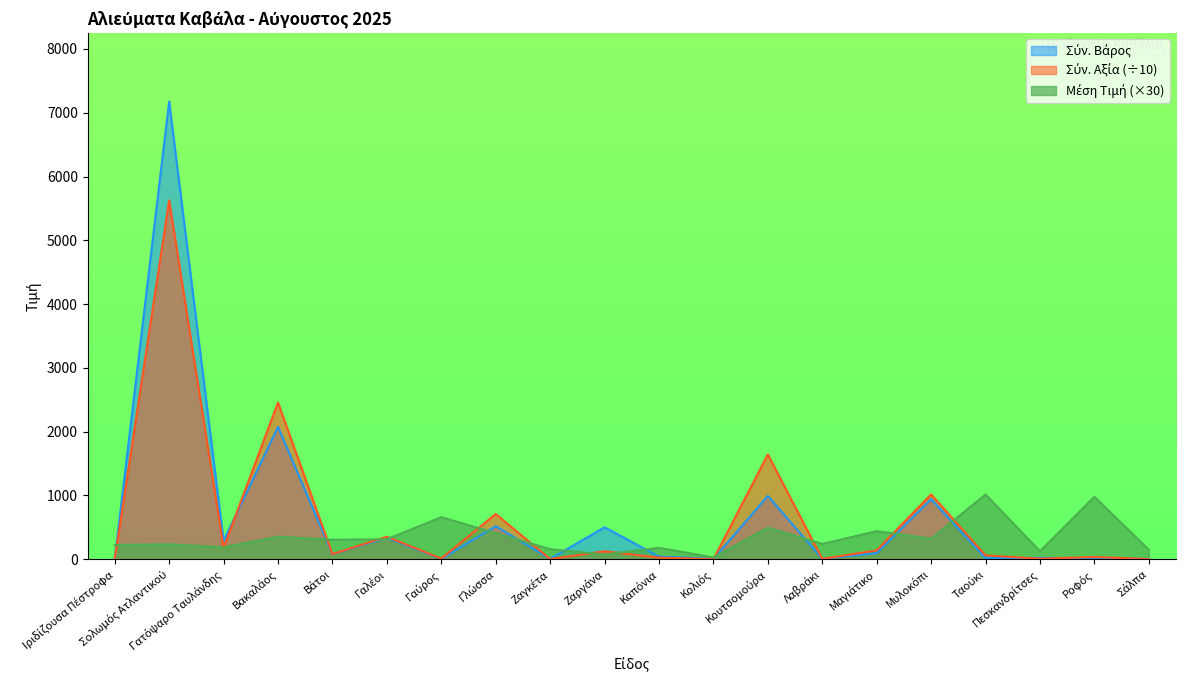

Where is Σύν. Αξία nearest to the value 2813?

Βακαλάος